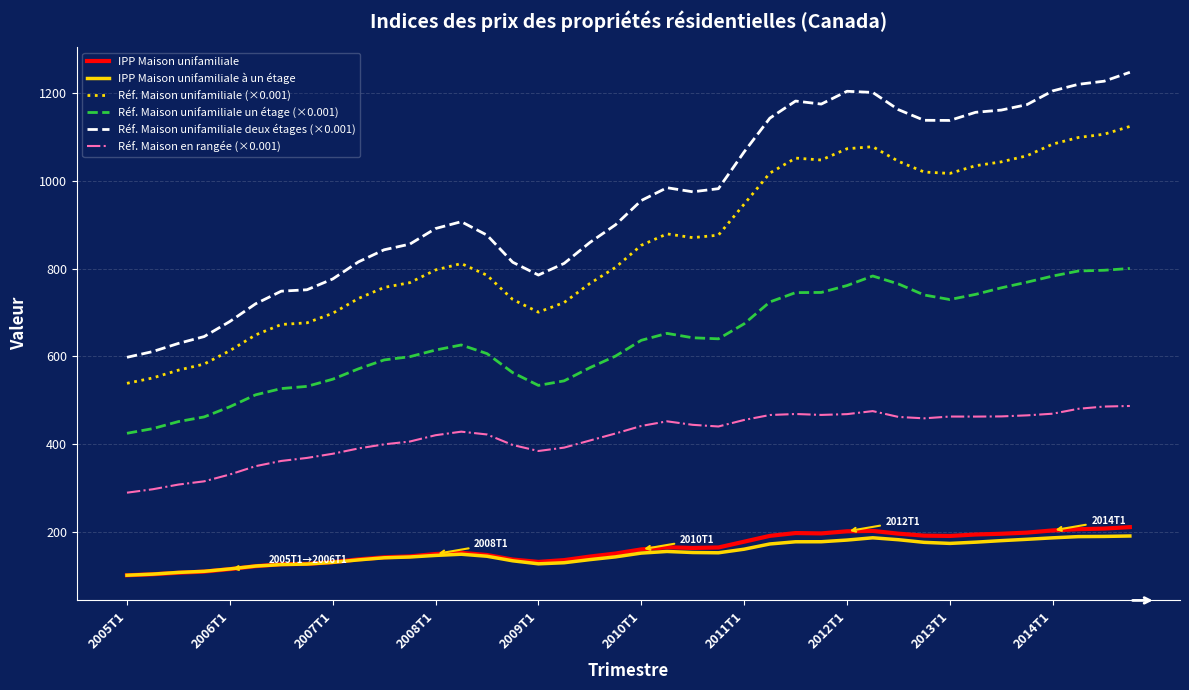

Which series has the widest spread of values?

Réf. Maison unifamiliale deux étages (×0.001)